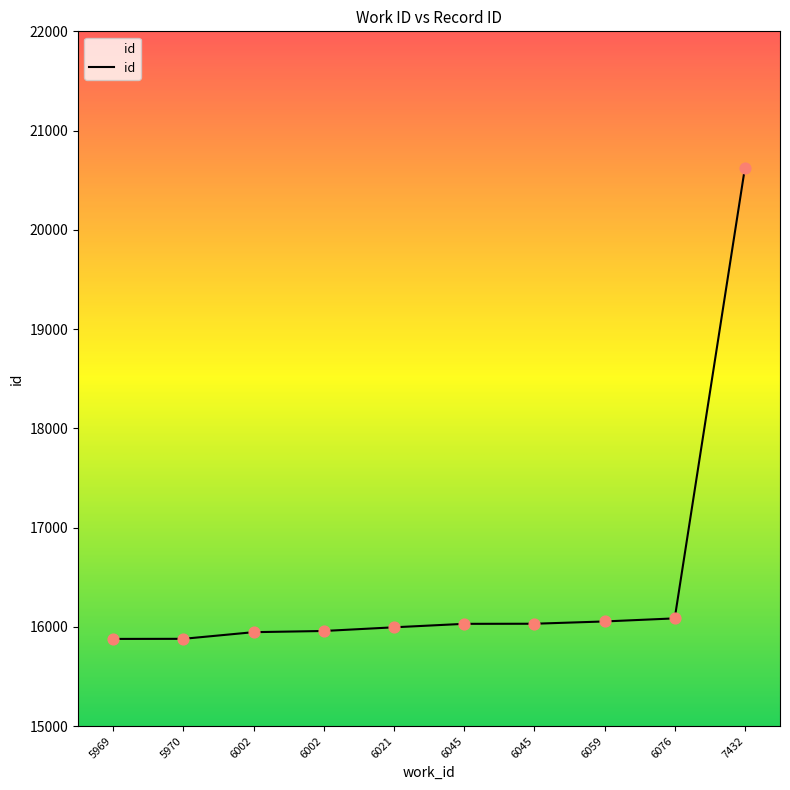

Is this an area chart (filled region under the line)?

Yes